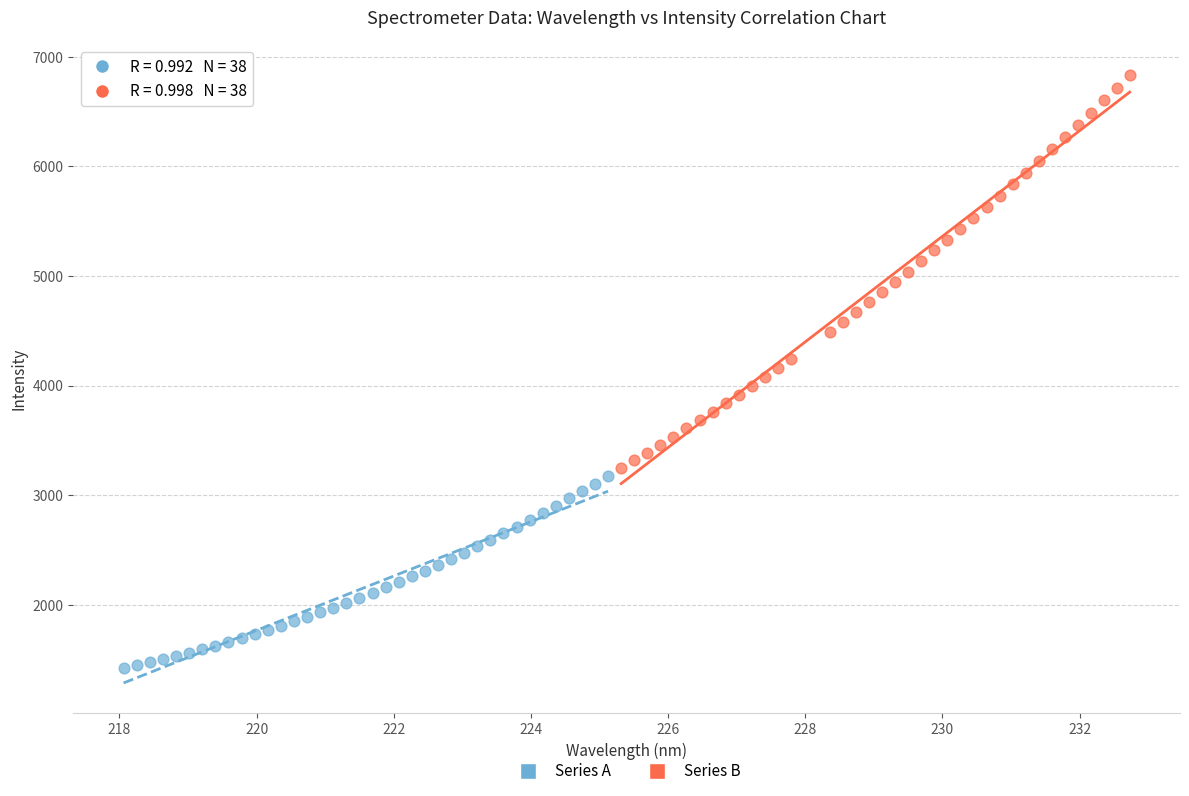

Which series reaches the maximum Y coordinate?

Series B